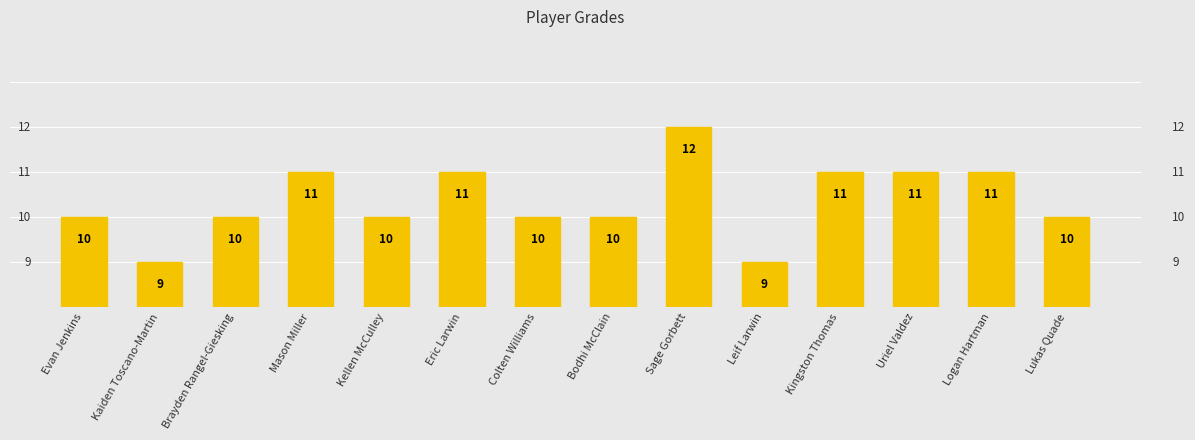

How many values are between 10 and 11?

11